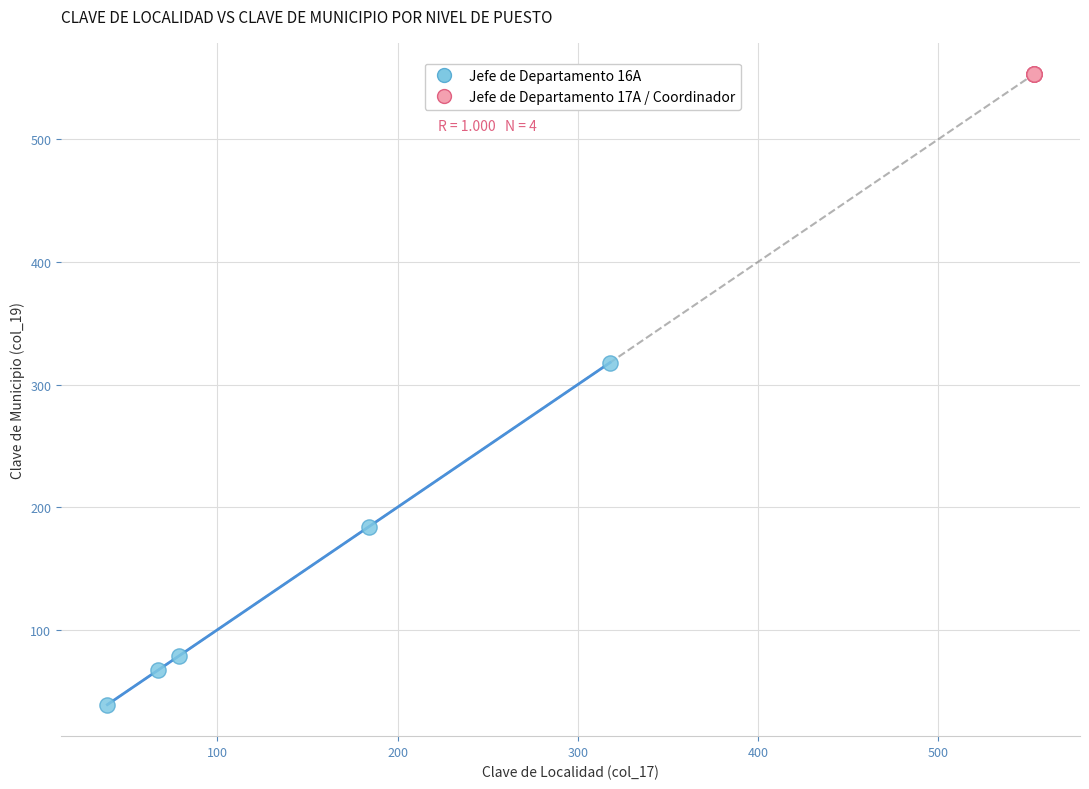

Which series reaches the minimum Y coordinate?

Jefe de Departamento 16A